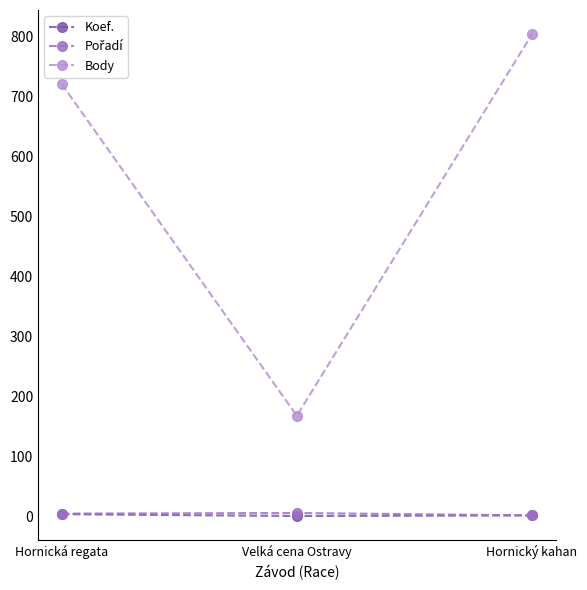

Where is Koef. nearest to the value 2?

Hornický kahan